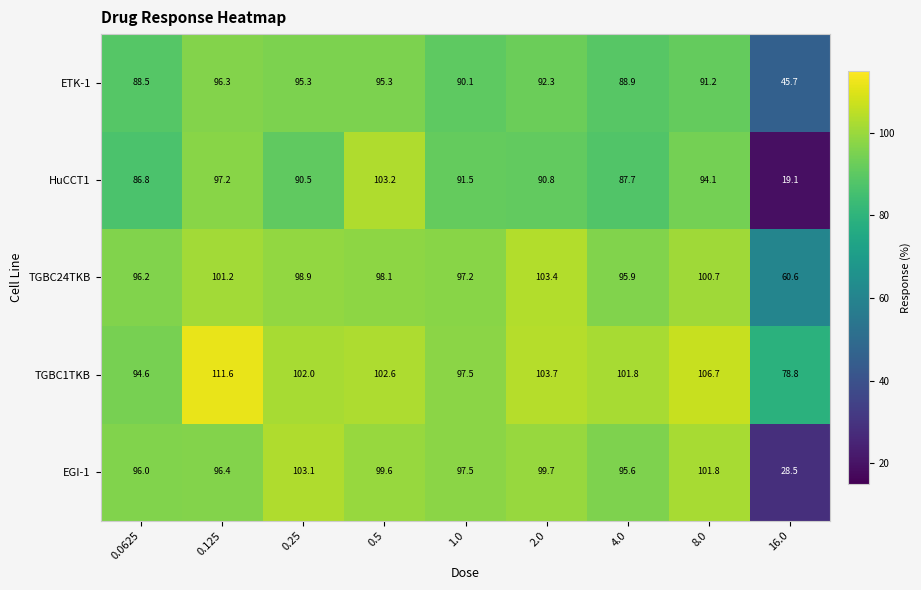

Between 1.0 and 8.0, which series saw the biggest shift?

TGBC1TKB